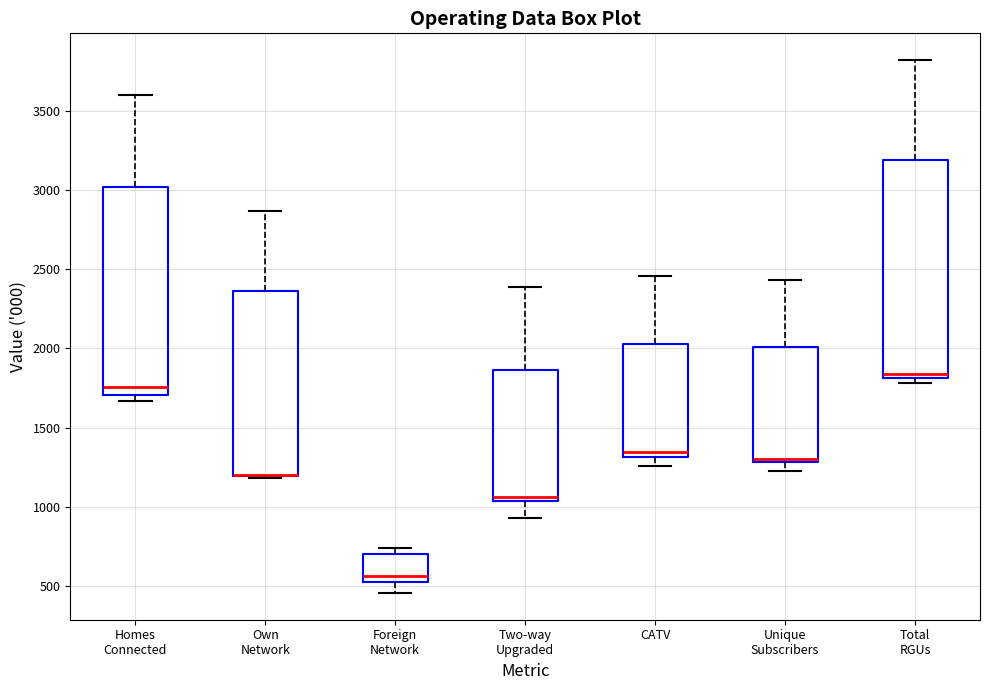

Where is the lower edge of the box for Own Network on the y-axis? The values are not printed on the chart, so give them approximately, as read against the axis.

1200